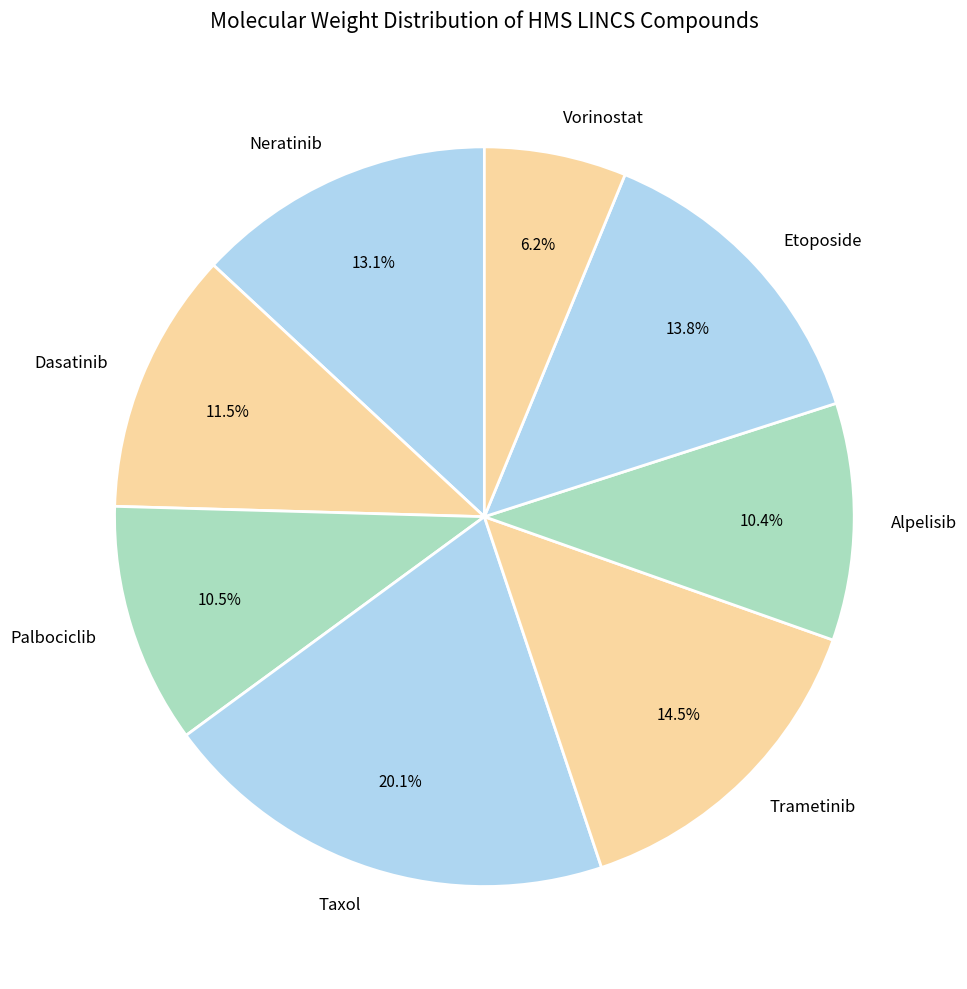

True or false: Trametinib accounts for 28% of the total.

False